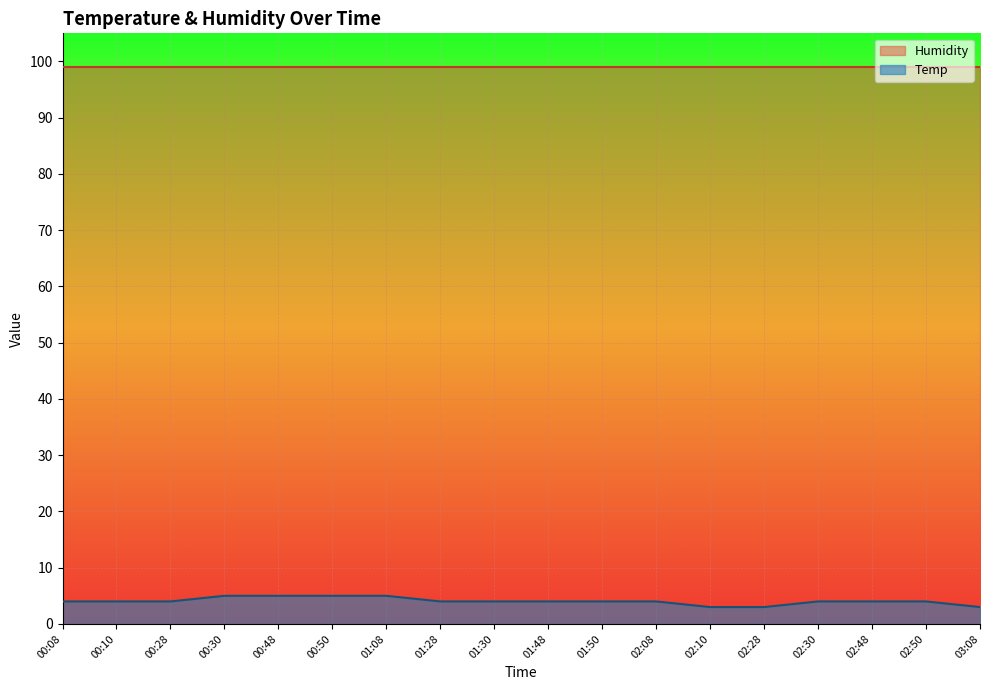

True or false: there are more than 2 points higher than both neighbors.

False